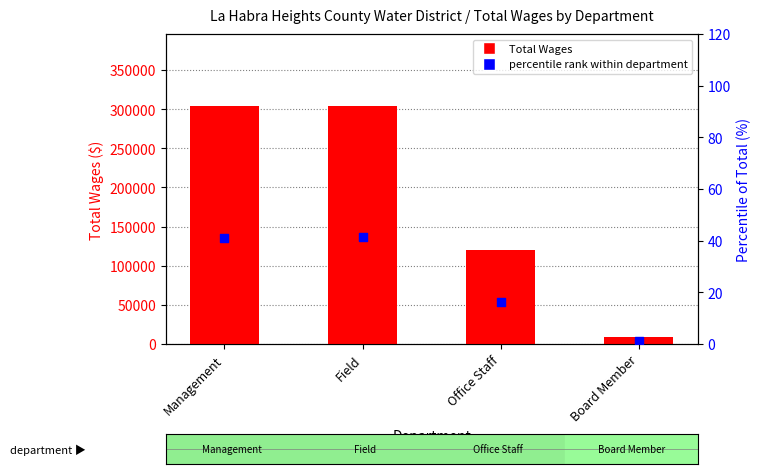

Is the value of percentile rank within department at Field greater than the value of Total Wages at Management?

No